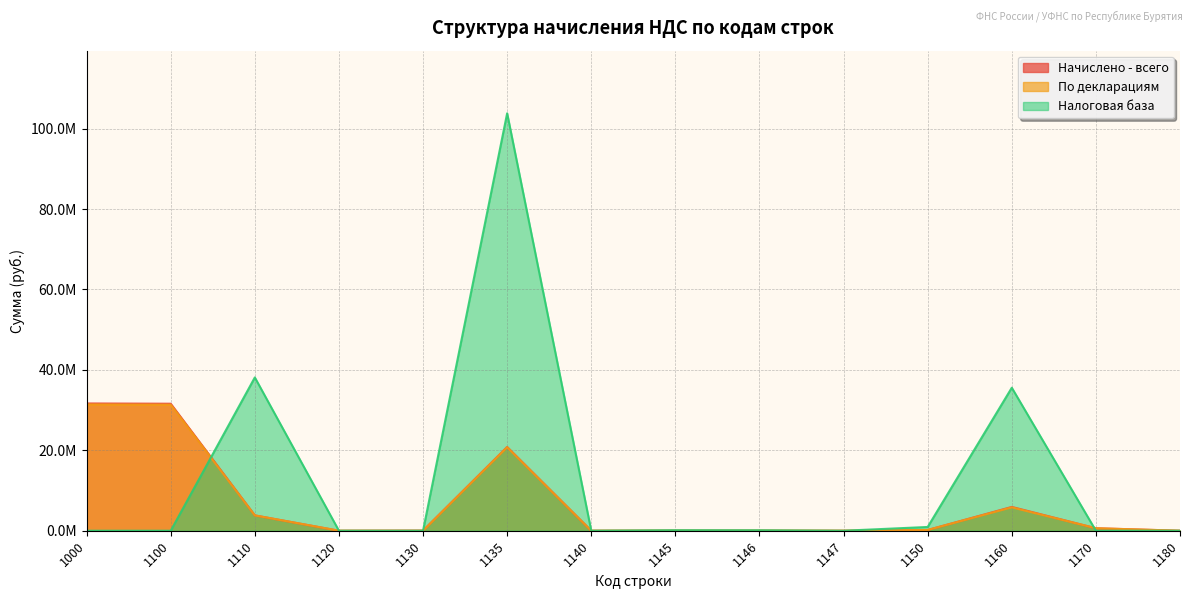

Does the chart have visible grid lines?

Yes